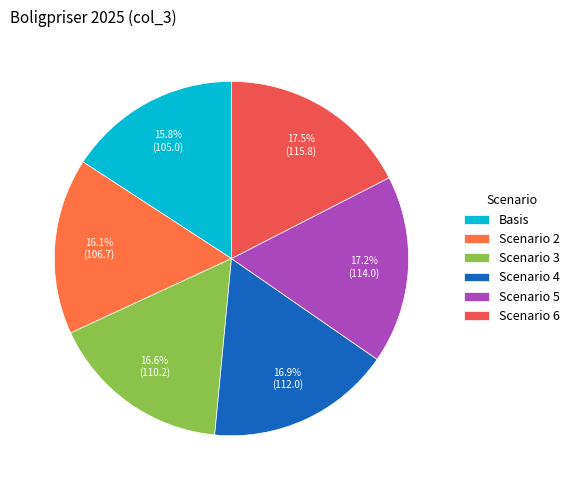

To the nearest percent, what is the difference between the largest and smallest slice percentages?

2%